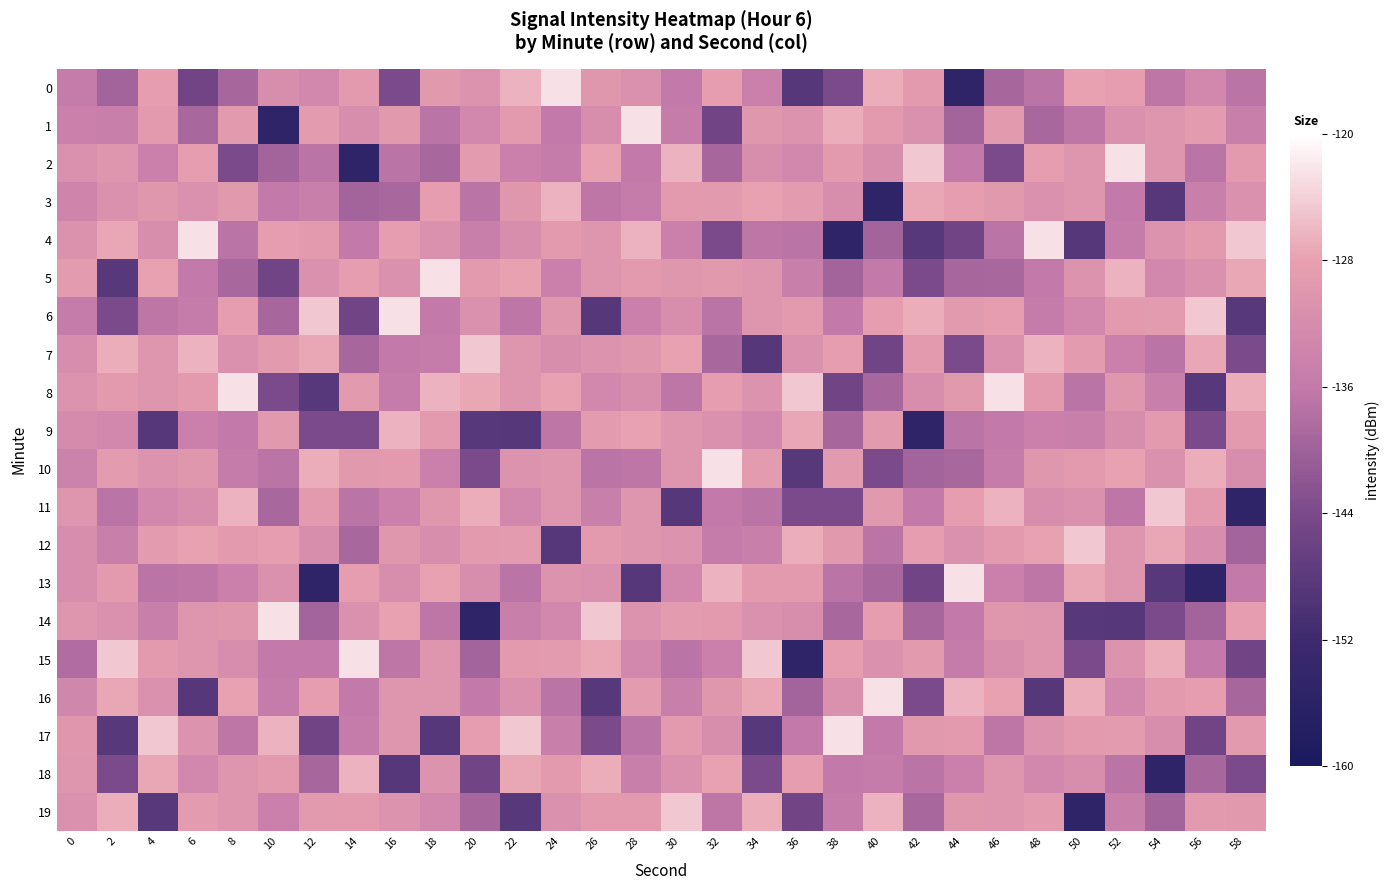

Reading right to left, transcribe all the data shown in this chart.

0: 58=-136.9	56=-133.0	54=-136.7	52=-128.6	50=-128.0	48=-137.0	46=-139.2	44=-155.2	42=-129.2	40=-127.0	38=-144.0	36=-148.7	34=-134.7	32=-128.4	30=-136.0	28=-131.2	26=-130.0	24=-122.6	22=-126.5	20=-130.6	18=-129.5	16=-144.0	14=-129.2	12=-133.0	10=-131.9	8=-139.2	6=-145.3	4=-128.4	2=-139.6	0=-135.5
1: 58=-135.0	56=-129.0	54=-130.2	52=-131.2	50=-136.7	48=-139.0	46=-129.2	44=-139.6	42=-131.2	40=-129.2	38=-127.0	36=-130.6	34=-130.0	32=-145.3	30=-135.4	28=-122.6	26=-131.9	24=-136.0	22=-129.1	20=-133.0	18=-137.0	16=-129.5	14=-131.9	12=-129.0	10=-155.2	8=-129.2	6=-138.9	4=-129.1	2=-135.0	0=-134.6
2: 58=-129.2	56=-136.9	54=-130.2	52=-122.6	50=-130.2	48=-128.6	46=-144.0	44=-136.0	42=-124.7	40=-131.9	38=-129.2	36=-133.0	34=-131.9	32=-139.2	30=-126.5	28=-136.0	26=-128.0	24=-135.4	22=-134.7	20=-129.0	18=-139.0	16=-137.0	14=-155.2	12=-136.9	10=-139.6	8=-144.0	6=-128.6	4=-134.7	2=-130.1	0=-131.0
3: 58=-131.2	56=-135.0	54=-148.7	52=-136.0	50=-130.2	48=-131.2	46=-129.5	44=-128.4	42=-127.5	40=-155.2	38=-131.9	36=-129.0	34=-128.0	32=-129.2	30=-129.1	28=-135.4	26=-136.7	24=-126.5	22=-130.0	20=-136.9	18=-128.6	16=-139.0	14=-139.6	12=-135.0	10=-136.0	8=-129.5	6=-131.2	4=-130.0	2=-131.2	0=-133.5
4: 58=-124.7	56=-129.2	54=-130.6	52=-135.4	50=-148.7	48=-122.6	46=-137.0	44=-145.3	42=-148.5	40=-139.6	38=-155.2	36=-136.9	34=-136.7	32=-144.0	30=-134.7	28=-126.5	26=-130.2	24=-129.1	22=-131.9	20=-135.0	18=-131.2	16=-128.6	14=-136.0	12=-129.2	10=-128.4	8=-137.0	6=-122.6	4=-131.9	2=-127.5	0=-130.9
5: 58=-127.5	56=-131.2	54=-133.0	52=-126.5	50=-130.6	48=-136.0	46=-139.0	44=-139.2	42=-144.0	40=-136.0	38=-139.6	36=-135.0	34=-130.2	32=-129.5	30=-130.0	28=-129.1	26=-130.2	24=-134.7	22=-128.0	20=-129.2	18=-122.6	16=-131.2	14=-128.4	12=-131.2	10=-145.3	8=-139.0	6=-136.0	4=-128.0	2=-148.5	0=-128.9
6: 58=-148.5	56=-124.7	54=-129.0	52=-129.1	50=-133.0	48=-135.4	46=-128.6	44=-129.2	42=-127.0	40=-128.4	38=-136.0	36=-129.2	34=-130.2	32=-137.0	30=-131.9	28=-134.7	26=-148.7	24=-130.0	22=-136.7	20=-131.2	18=-136.0	16=-122.6	14=-145.3	12=-124.7	10=-139.2	8=-128.6	6=-135.4	4=-136.7	2=-144.0	0=-135.4
7: 58=-144.0	56=-127.5	54=-136.9	52=-134.7	50=-129.0	48=-126.5	46=-131.2	44=-144.0	42=-129.2	40=-145.3	38=-128.4	36=-131.2	34=-148.7	32=-139.0	30=-128.0	28=-130.0	26=-130.6	24=-131.9	22=-130.2	20=-124.7	18=-135.4	16=-136.0	14=-139.2	12=-127.5	10=-129.2	8=-131.2	6=-126.5	4=-130.2	2=-127.0	0=-131.6
8: 58=-127.0	56=-148.5	54=-135.0	52=-130.0	50=-136.9	48=-129.1	46=-122.6	44=-129.5	42=-131.9	40=-139.2	38=-145.3	36=-124.7	34=-130.6	32=-128.6	30=-136.7	28=-131.9	26=-133.0	24=-128.0	22=-130.2	20=-127.5	18=-126.5	16=-135.4	14=-129.2	12=-148.5	10=-144.0	8=-122.6	6=-129.1	4=-130.2	2=-129.2	0=-130.8
9: 58=-129.2	56=-144.0	54=-129.2	52=-131.9	50=-135.0	48=-134.7	46=-136.0	44=-137.0	42=-155.2	40=-129.2	38=-139.2	36=-127.5	34=-133.0	32=-131.2	30=-130.2	28=-128.0	26=-129.0	24=-136.7	22=-148.7	20=-148.5	18=-129.1	16=-126.5	14=-144.0	12=-144.0	10=-129.5	8=-136.0	6=-134.7	4=-148.7	2=-133.0	0=-132.2
10: 58=-131.9	56=-127.0	54=-131.2	52=-128.0	50=-129.2	48=-130.0	46=-135.4	44=-139.0	42=-139.6	40=-144.0	38=-129.2	36=-148.5	34=-129.0	32=-122.6	30=-130.2	28=-136.7	26=-136.9	24=-130.2	22=-130.6	20=-144.0	18=-134.7	16=-129.1	14=-129.5	12=-127.0	10=-137.0	8=-135.4	6=-130.0	4=-130.6	2=-129.0	0=-134.2
11: 58=-155.2	56=-129.2	54=-124.7	52=-136.7	50=-131.2	48=-131.9	46=-126.5	44=-128.6	42=-136.0	40=-129.5	38=-144.0	36=-144.0	34=-136.9	32=-136.0	30=-148.7	28=-130.2	26=-135.0	24=-130.2	22=-133.0	20=-127.0	18=-130.0	16=-134.7	14=-137.0	12=-129.2	10=-139.0	8=-126.5	6=-131.9	4=-133.0	2=-136.9	0=-130.2
12: 58=-139.6	56=-131.9	54=-127.5	52=-130.2	50=-124.7	48=-128.0	46=-129.1	44=-131.2	42=-128.4	40=-137.0	38=-129.5	36=-127.0	34=-135.0	32=-135.4	30=-130.6	28=-130.2	26=-129.2	24=-148.7	22=-129.0	20=-129.2	18=-131.9	16=-130.0	14=-139.0	12=-131.9	10=-128.6	8=-129.1	6=-128.0	4=-129.0	2=-135.0	0=-131.9
13: 58=-136.0	56=-155.2	54=-148.5	52=-130.2	50=-127.5	48=-136.7	46=-134.7	44=-122.6	42=-145.3	40=-139.0	38=-137.0	36=-129.2	34=-129.2	32=-126.5	30=-133.0	28=-148.7	26=-131.2	24=-130.6	22=-136.9	20=-131.9	18=-128.0	16=-131.9	14=-128.6	12=-155.2	10=-131.2	8=-134.7	6=-136.7	4=-136.9	2=-129.2	0=-131.8
14: 58=-128.4	56=-139.6	54=-144.0	52=-148.7	50=-148.5	48=-130.2	46=-130.0	44=-136.0	42=-139.2	40=-128.6	38=-139.0	36=-131.9	34=-131.2	32=-129.1	30=-129.0	28=-130.6	26=-124.7	24=-133.0	22=-135.0	20=-155.2	18=-136.7	16=-128.0	14=-131.2	12=-139.6	10=-122.6	8=-130.0	6=-130.2	4=-135.0	2=-131.2	0=-130.2
15: 58=-145.3	56=-136.0	54=-127.0	52=-130.6	50=-144.0	48=-130.2	46=-131.9	44=-135.4	42=-129.2	40=-131.2	38=-128.6	36=-155.2	34=-124.7	32=-134.7	30=-136.9	28=-133.0	26=-127.5	24=-129.0	22=-129.2	20=-139.6	18=-130.2	16=-136.7	14=-122.6	12=-136.0	10=-136.0	8=-131.9	6=-130.2	4=-129.2	2=-124.7	0=-138.0
16: 58=-139.2	56=-128.4	54=-129.2	52=-133.0	50=-127.0	48=-148.7	46=-128.0	44=-126.5	42=-144.0	40=-122.6	38=-131.2	36=-139.6	34=-127.5	32=-130.0	30=-135.0	28=-129.0	26=-148.5	24=-136.9	22=-131.2	20=-136.0	18=-130.2	16=-130.2	14=-136.0	12=-128.4	10=-135.4	8=-128.0	6=-148.7	4=-131.2	2=-127.5	0=-133.2
17: 58=-129.2	56=-145.3	54=-131.9	52=-129.0	50=-129.2	48=-130.6	46=-136.7	44=-129.1	42=-129.5	40=-136.0	38=-122.6	36=-136.0	34=-148.5	32=-131.9	30=-129.2	28=-136.9	26=-144.0	24=-135.0	22=-124.7	20=-128.4	18=-148.7	16=-130.2	14=-135.4	12=-145.3	10=-126.5	8=-136.7	6=-130.6	4=-124.7	2=-148.5	0=-129.8
18: 58=-144.0	56=-139.2	54=-155.2	52=-136.9	50=-131.9	48=-133.0	46=-130.2	44=-134.7	42=-137.0	40=-135.4	38=-136.0	36=-128.4	34=-144.0	32=-128.0	30=-131.2	28=-135.0	26=-127.0	24=-129.2	22=-127.5	20=-145.3	18=-130.6	16=-148.7	14=-126.5	12=-139.2	10=-129.1	8=-130.2	6=-133.0	4=-127.5	2=-144.0	0=-130.1
19: 58=-129.5	56=-129.2	54=-139.6	52=-135.0	50=-155.2	48=-129.0	46=-130.2	44=-130.0	42=-139.0	40=-126.5	38=-135.4	36=-145.3	34=-127.0	32=-136.7	30=-124.7	28=-129.2	26=-129.2	24=-131.2	22=-148.5	20=-139.2	18=-133.0	16=-130.6	14=-129.1	12=-129.2	10=-134.7	8=-130.2	6=-129.0	4=-148.5	2=-127.0	0=-131.1